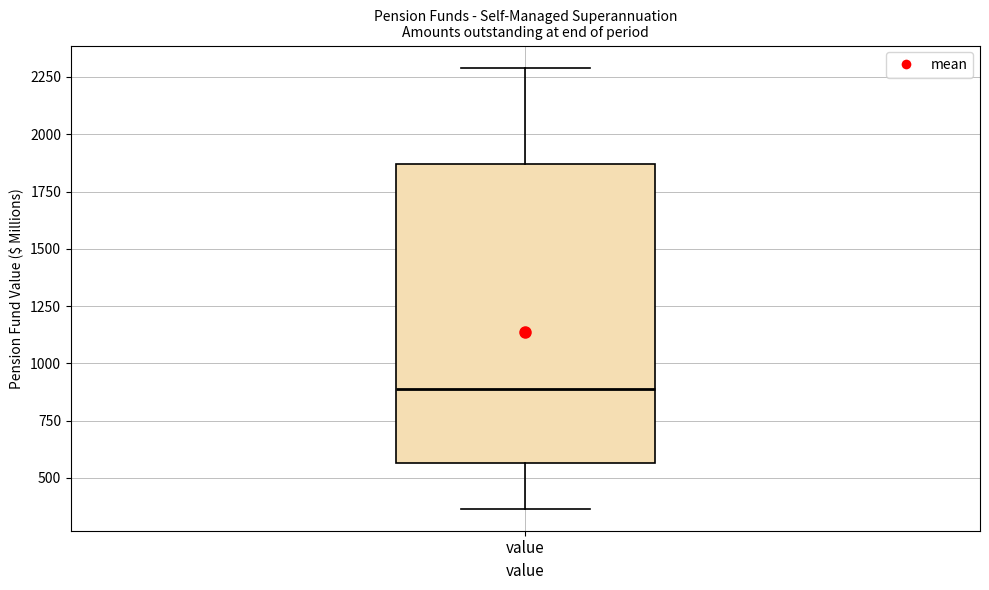

Where does the lower whisker of the box for value end on the y-axis? The values are not printed on the chart, so give them approximately, as read against the axis.

350